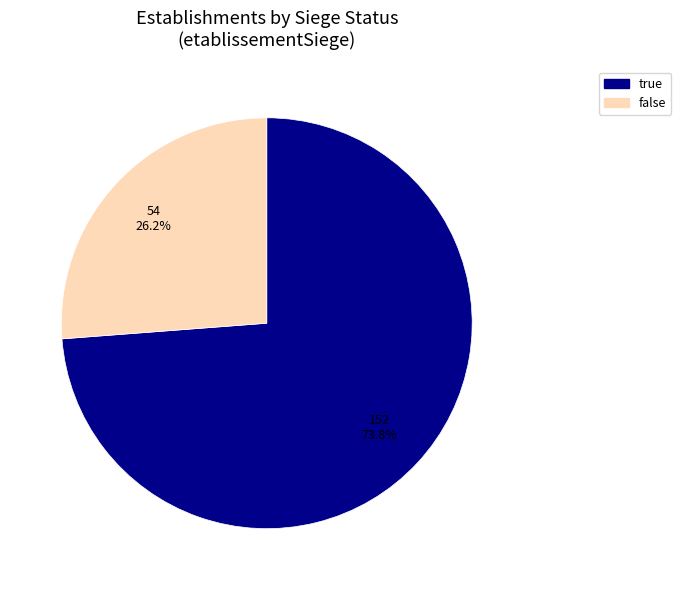

Which slice is the smallest?

false